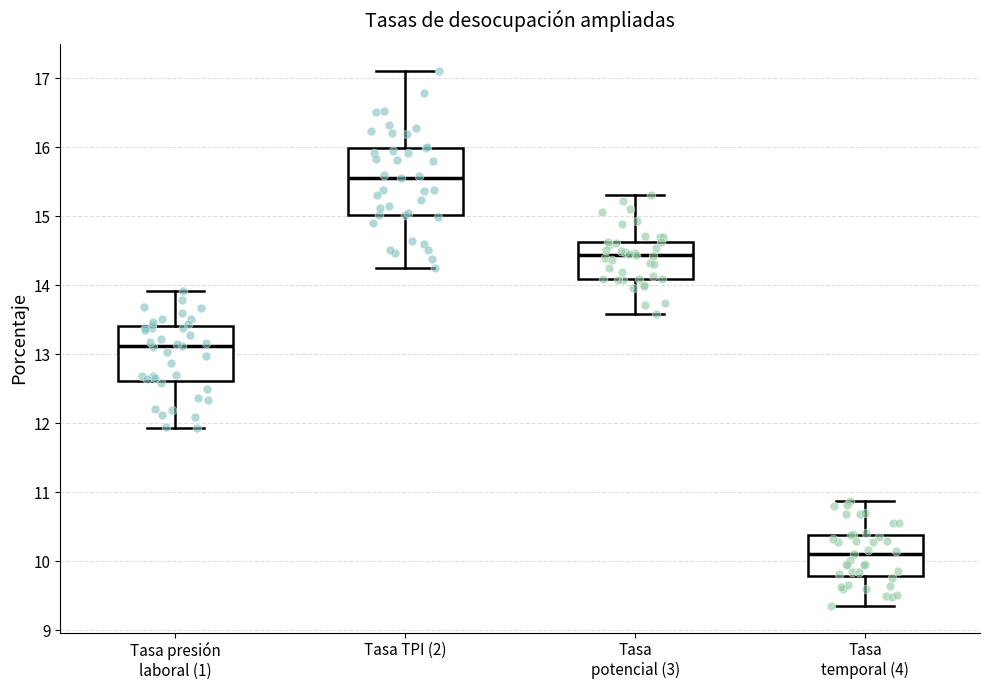

Reading left to right, read every box against the y-axis: the position of its median line, the range the box covers, and the ends of its whiskers. The values are not printed on the chart, so give them approximately, as read against the axis.

Tasa presión laboral (1): median 13.1, box 12.6 to 13.4, whiskers 11.9 to 13.9
Tasa TPI (2): median 15.6, box 15.0 to 16.0, whiskers 14.3 to 17.1
Tasa potencial (3): median 14.4, box 14.1 to 14.6, whiskers 13.6 to 15.3
Tasa temporal (4): median 10.1, box 9.8 to 10.4, whiskers 9.4 to 10.9